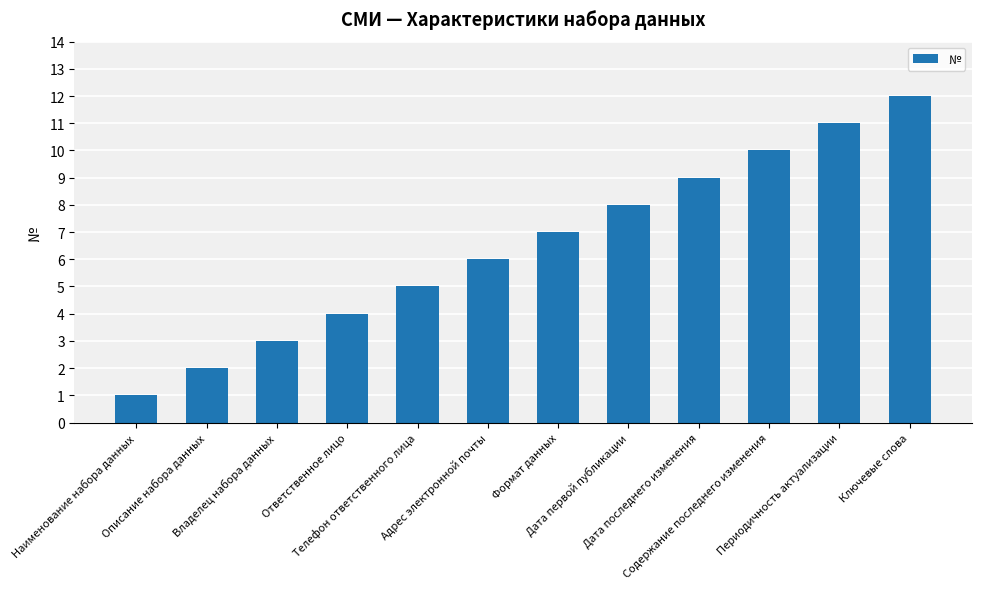

How many bars are there in total?

12